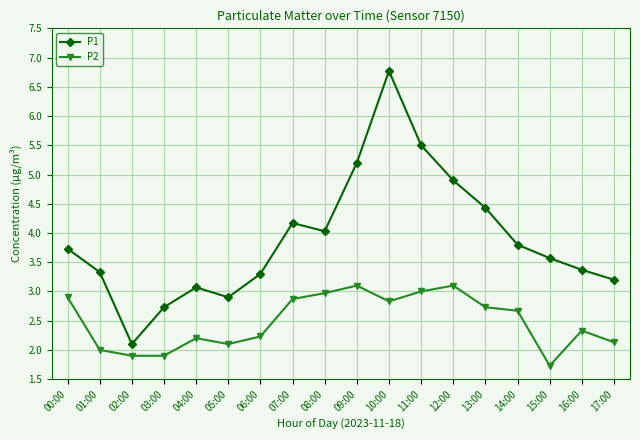

How many lines are shown in the chart?

2